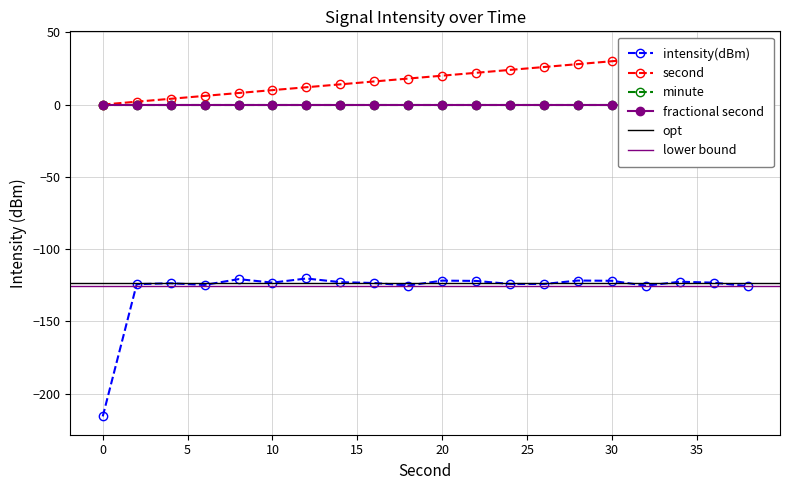

List the labels in order of intensity(dBm) value, smallest first.

0, 38, 32, 18, 6, 2, 26, 24, 4, 16, 36, 10, 14, 34, 22, 30, 20, 28, 8, 12